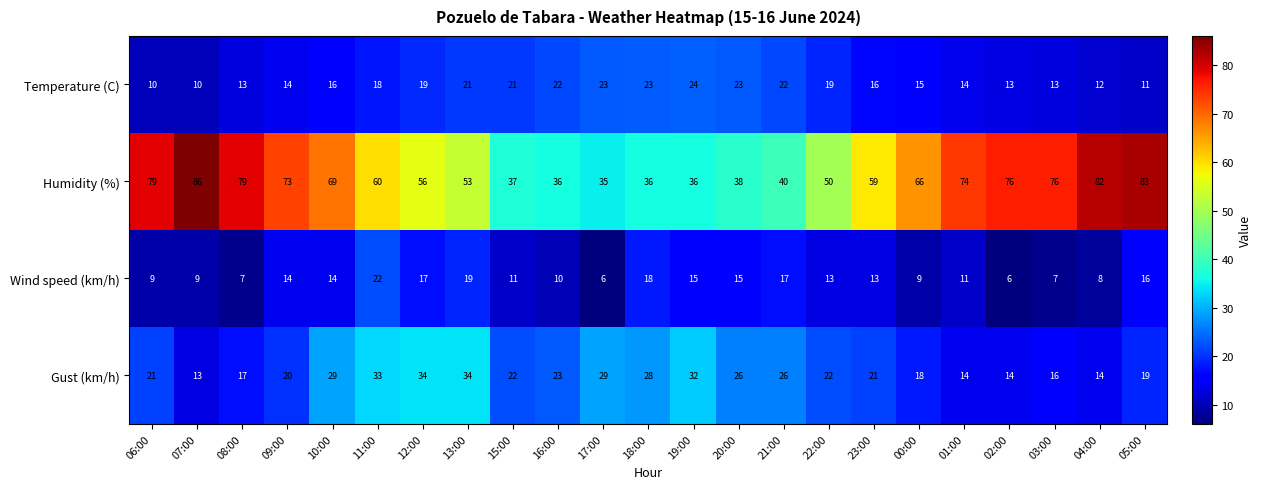

At which category is the sum across all series the highest?

11:00